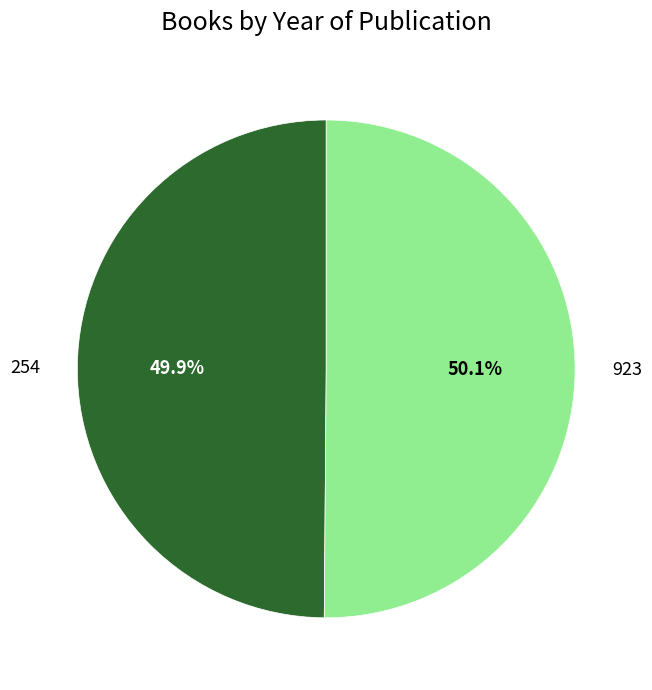

What percentage do 254 and 923 together represent?

100.0%